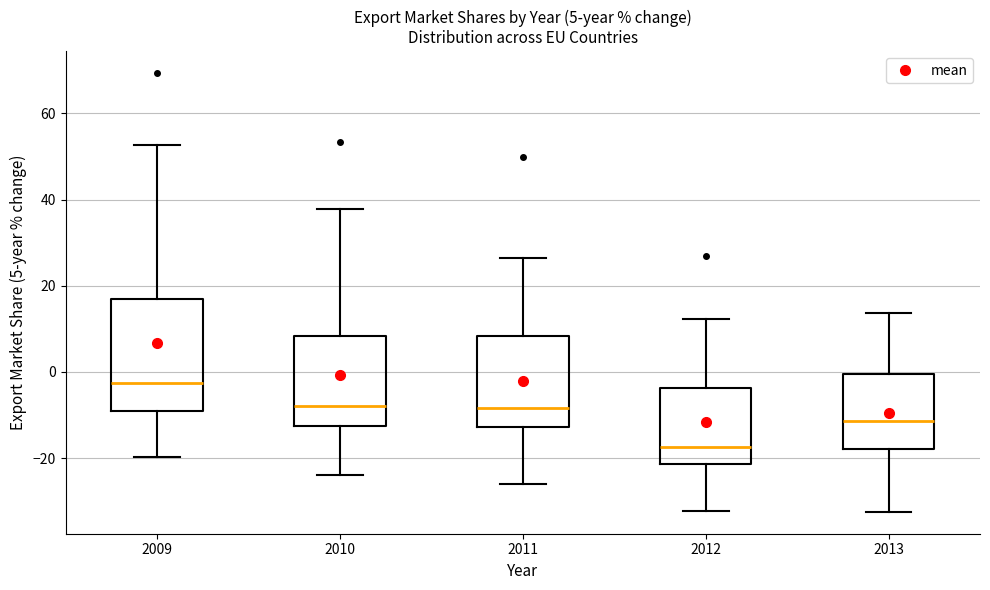

Comparing the boxes themselves (not the whiskers), which one is the tallest?

2009